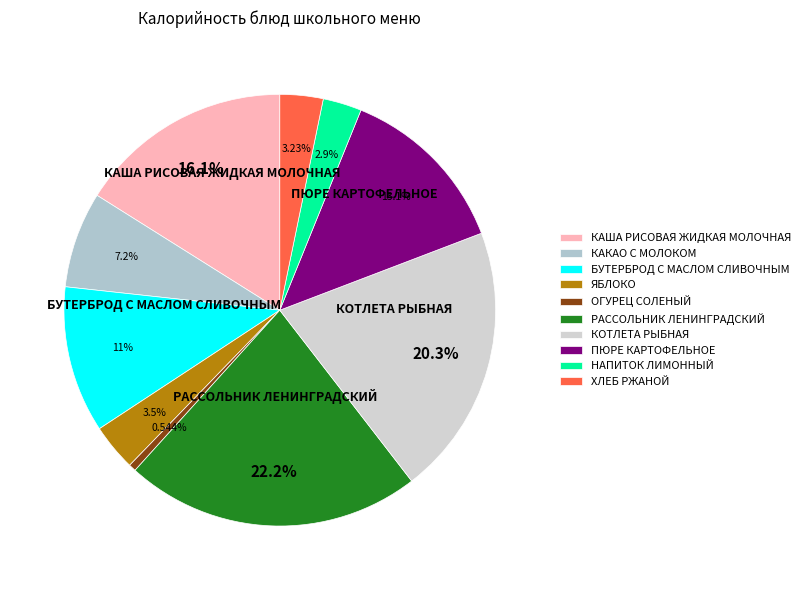

How many slices are in this pie chart?

10